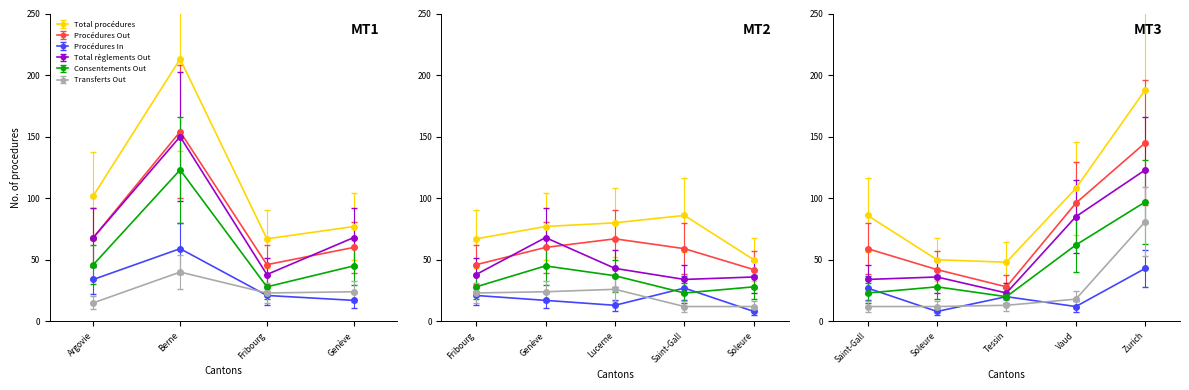

At which category does Total procédures reach its first local peak?

Berne